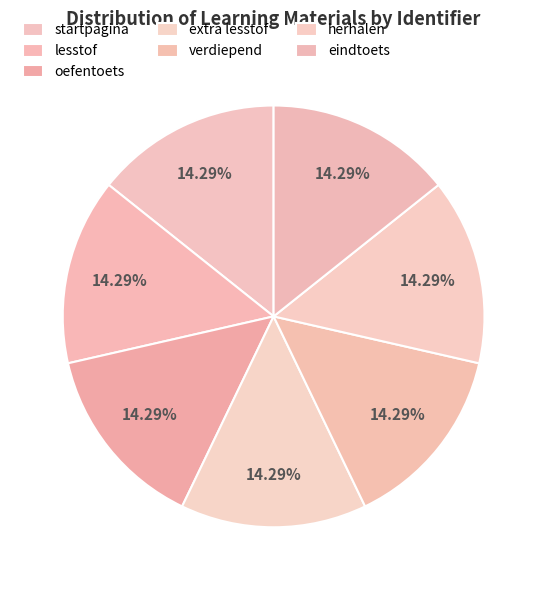

To the nearest percent, what portion does herhalen represent?

14%